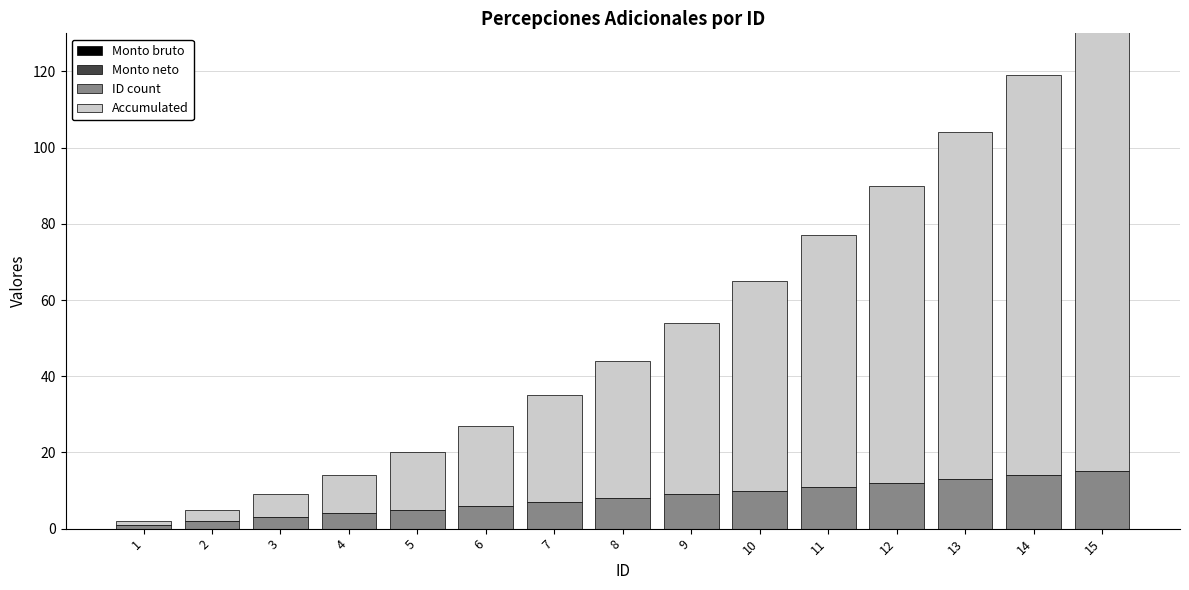

Which label corresponds to the smallest value in the chart?

1